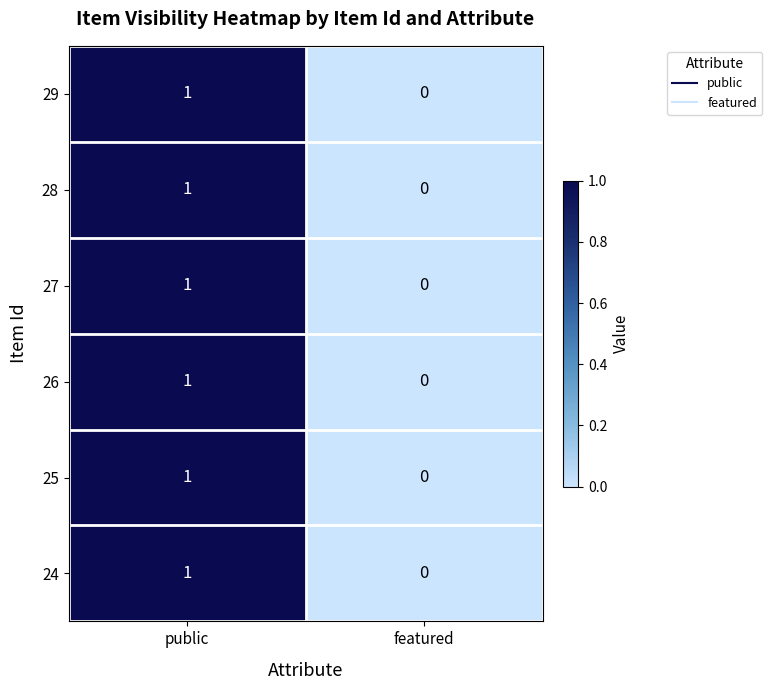

What is the total value across all series at public?

6